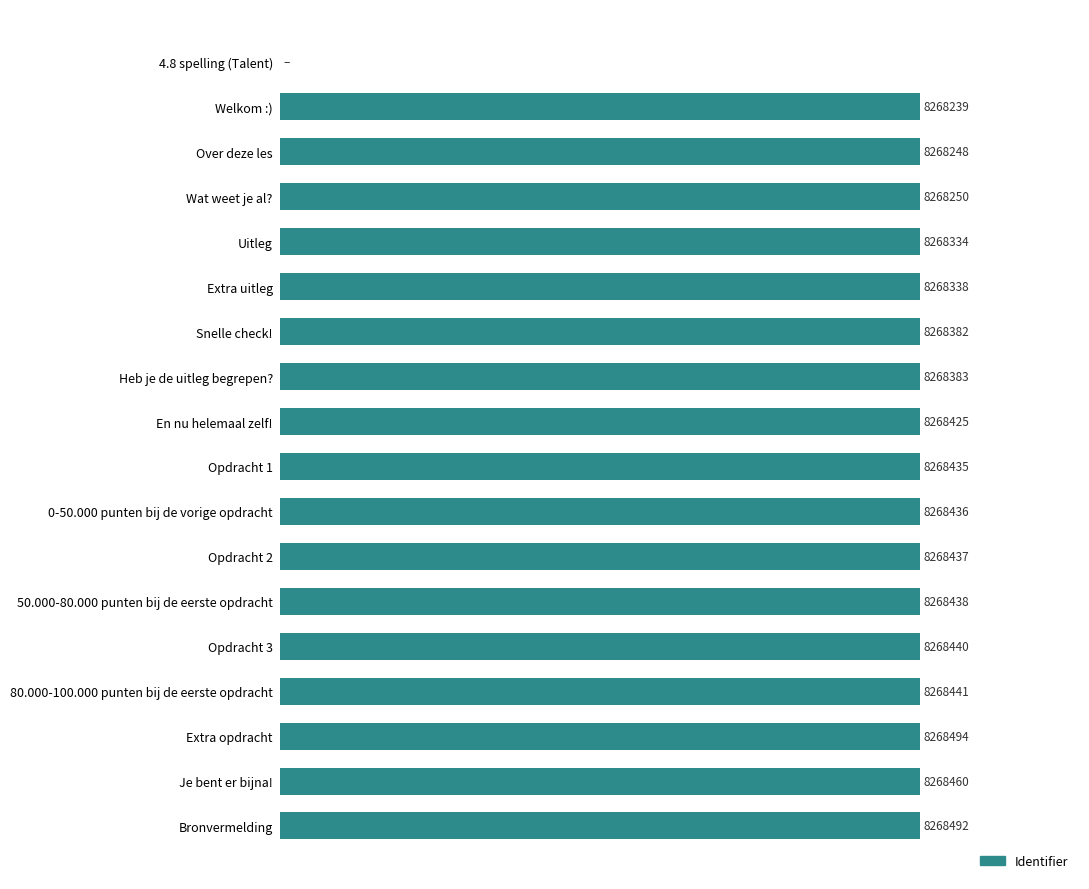

Are the bars horizontal?

Yes